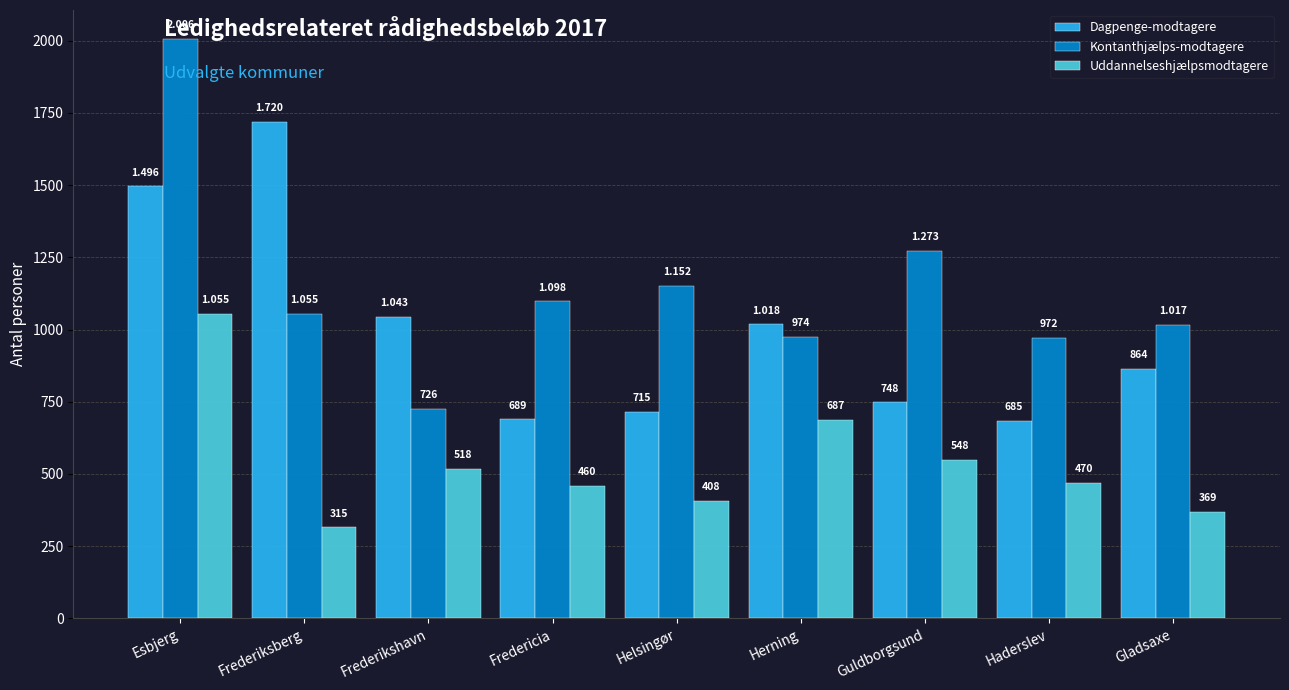

How many groups of bars are there?

9